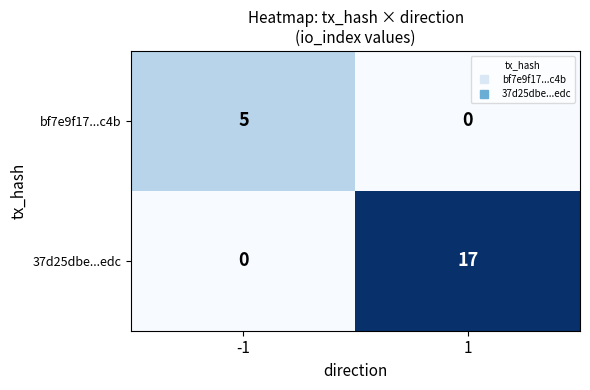

Which category has the highest value across all series?

1